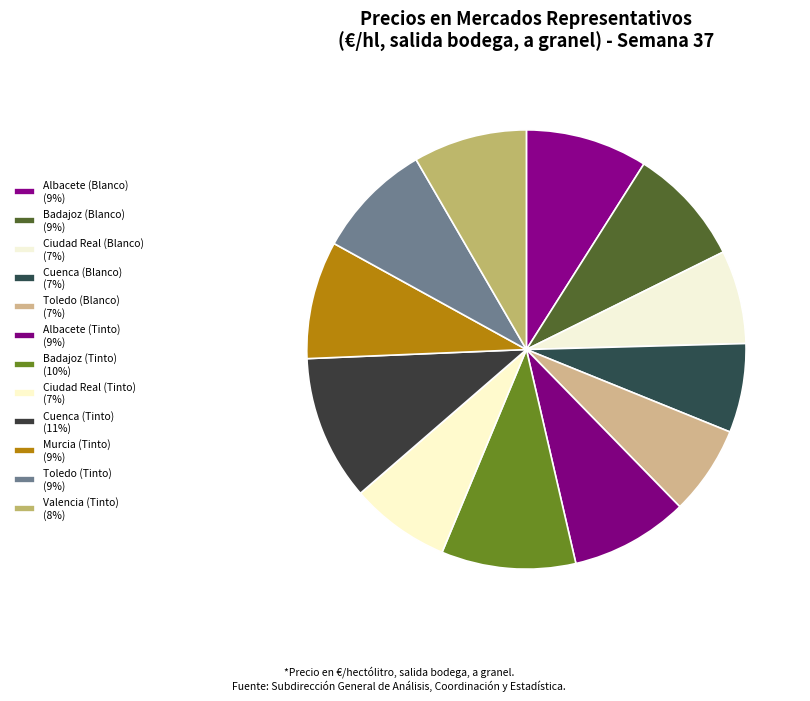

To the nearest percent, what percentage of the pie is Valencia (Tinto)?

8%